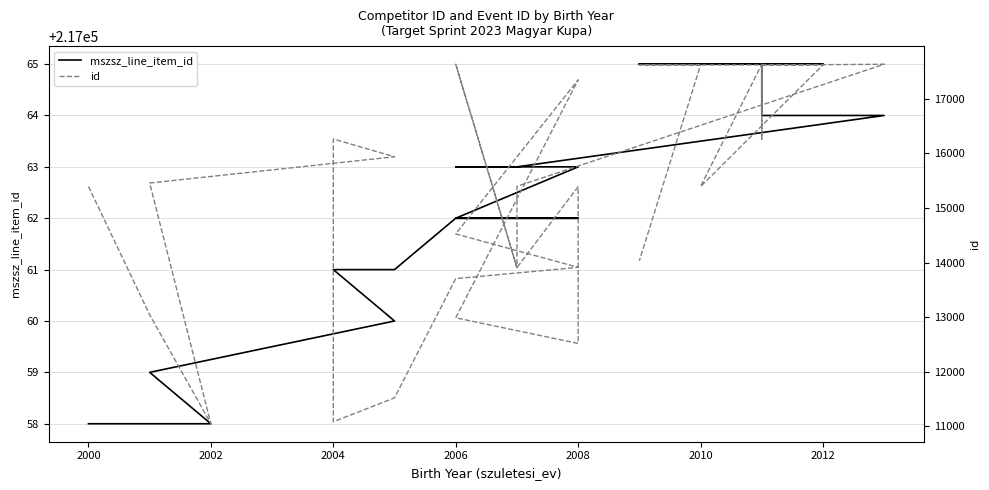

What are all the series names shown in the legend?

mszsz_line_item_id, id